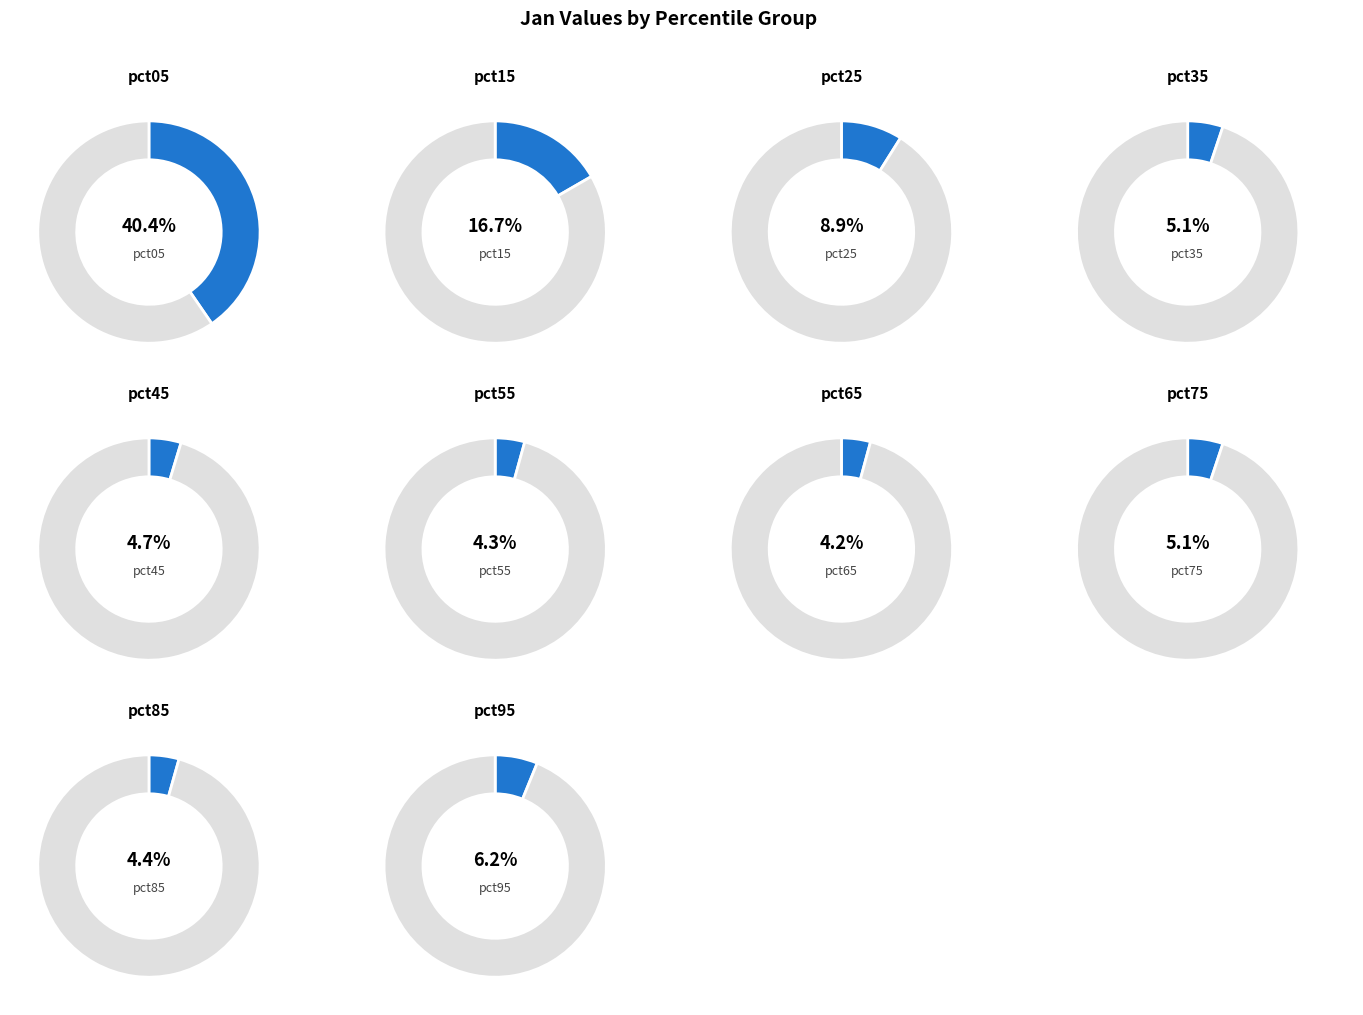

To the nearest percent, what is the combined percentage of pct25 and pct15?

26%